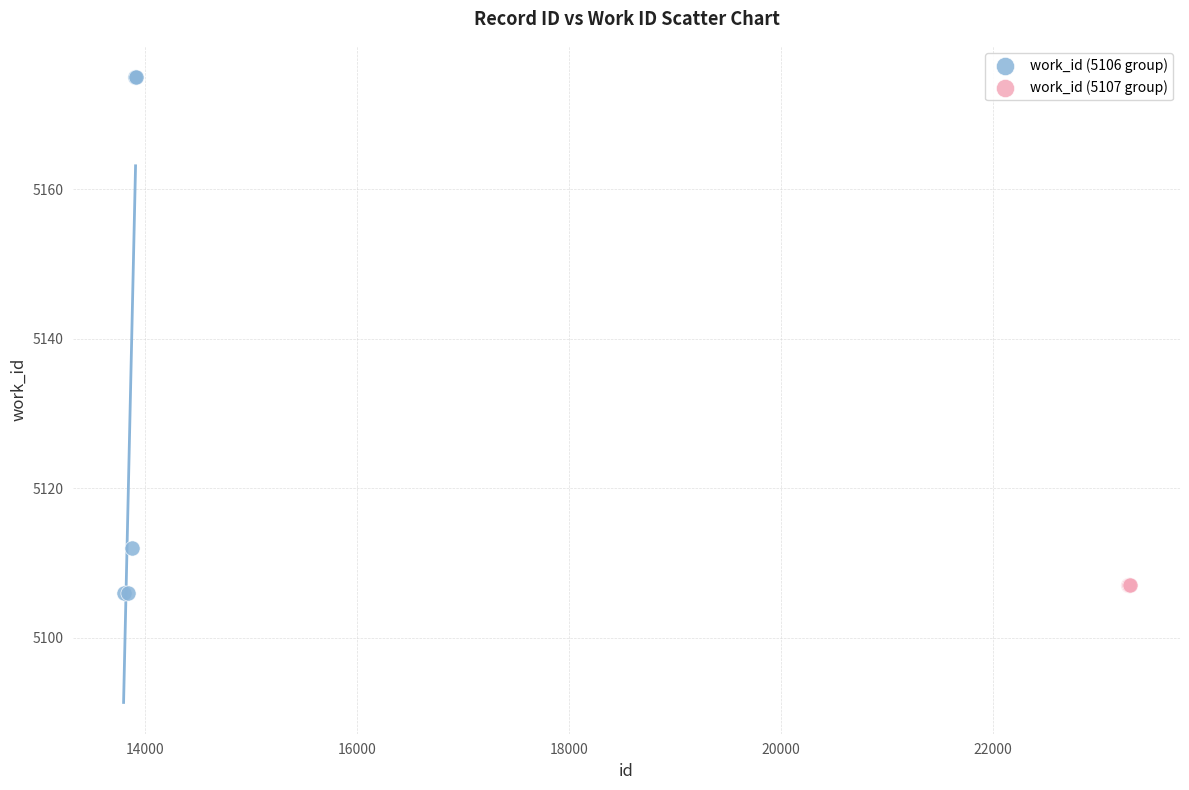

Which series reaches the maximum Y coordinate?

work_id (5106 group)